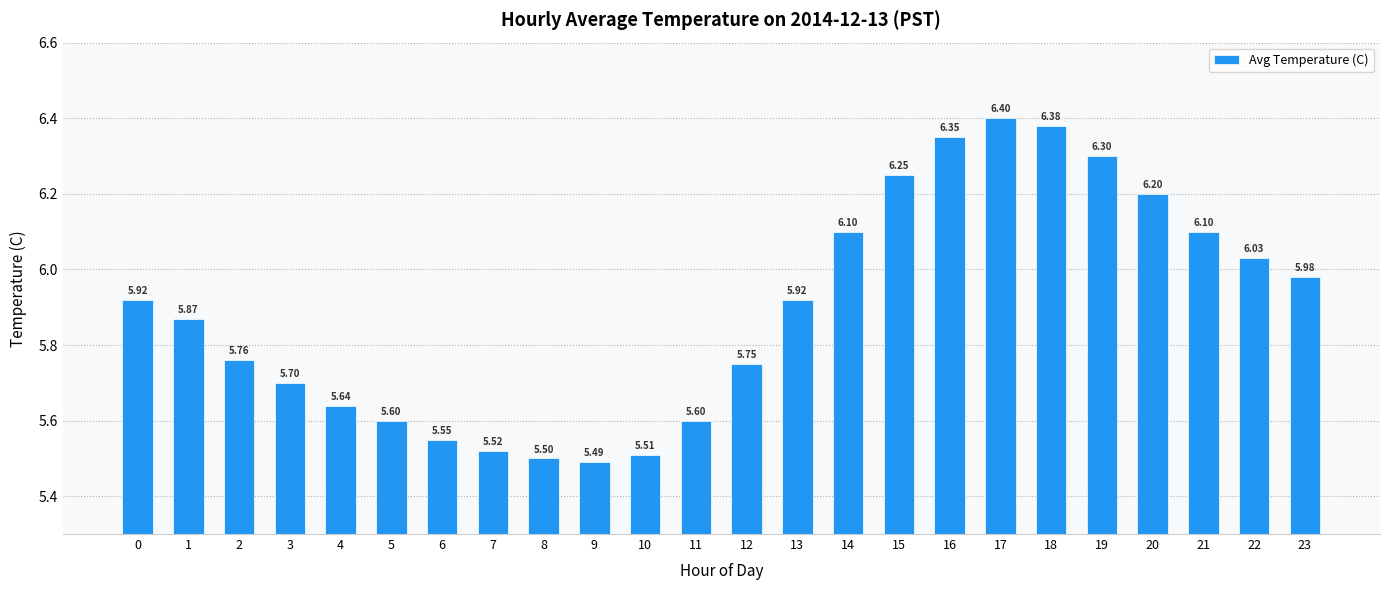

What is the difference between the maximum and minimum values?

0.9